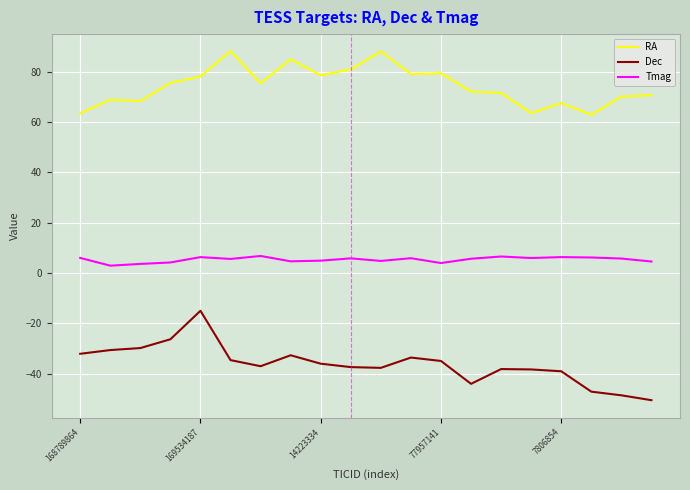

What is the minimum value for RA?

62.9